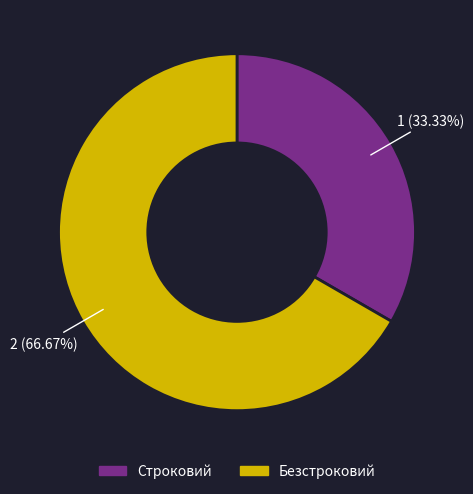

How many segments does this pie chart have?

2